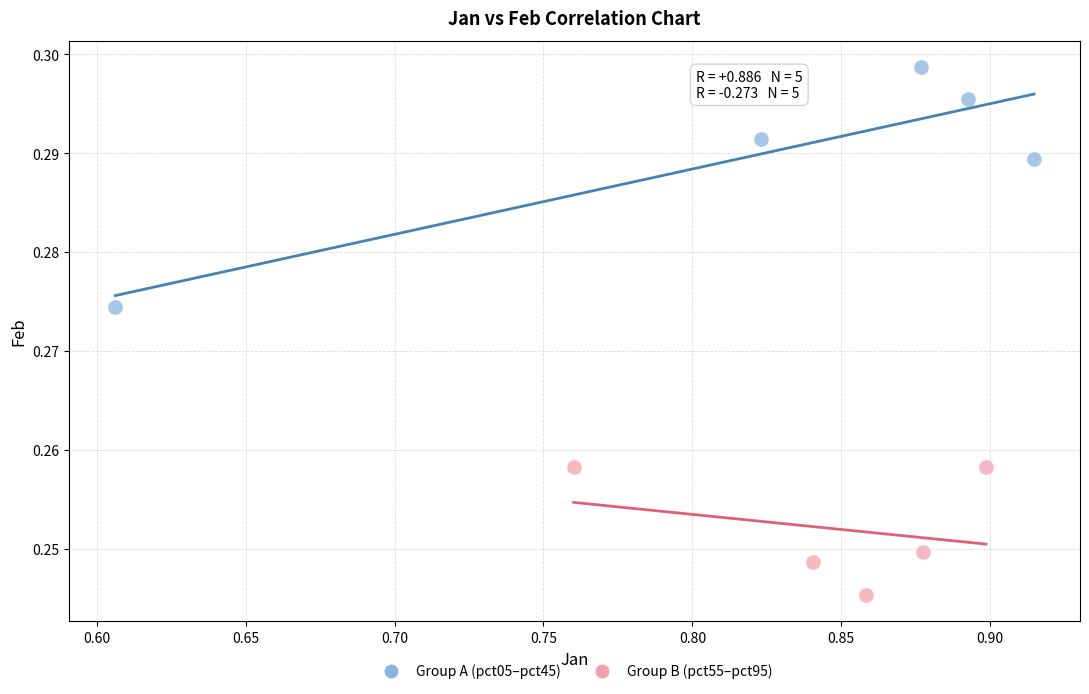

Which series reaches the minimum Y coordinate?

Group B (pct55–pct95)